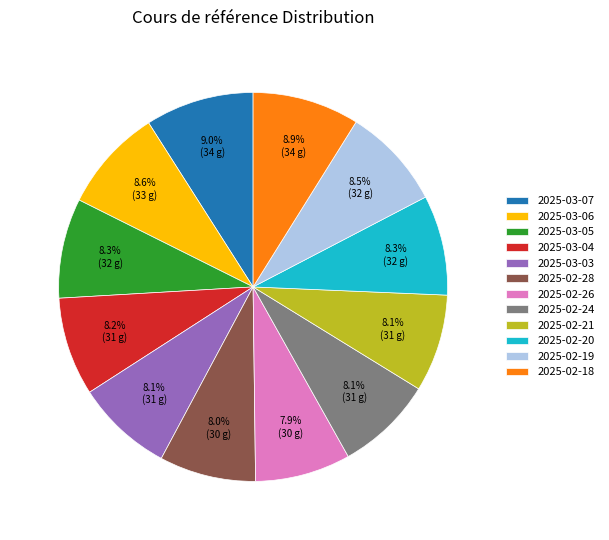

To the nearest percent, what percentage of the pie is 2025-02-26?

8%